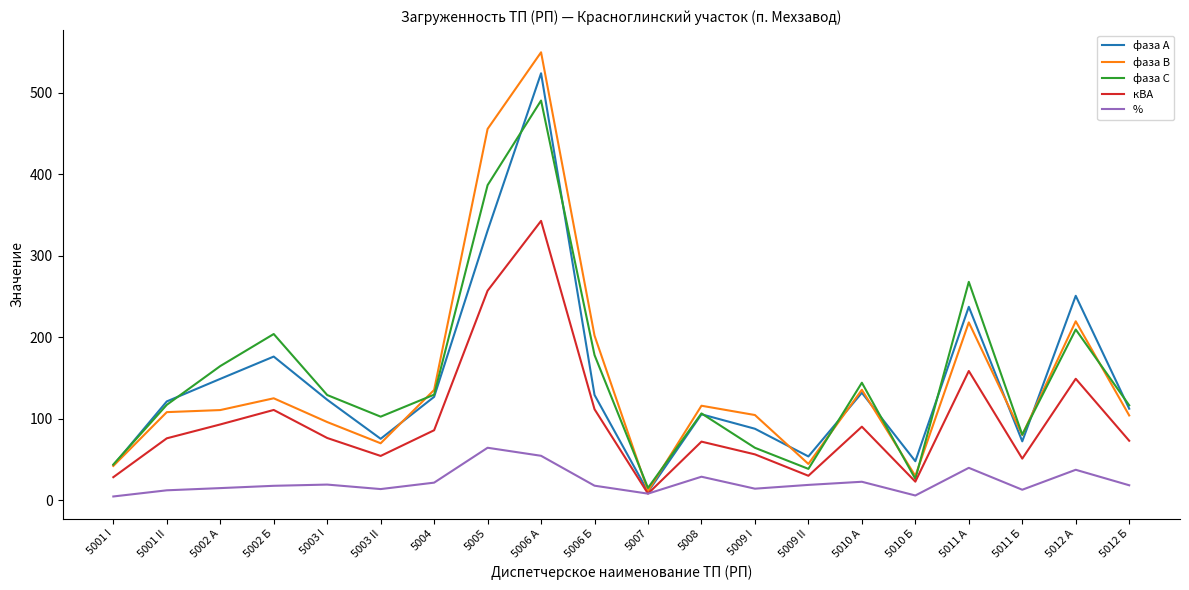

Where does the фаза С series first go above 128?

5002 А